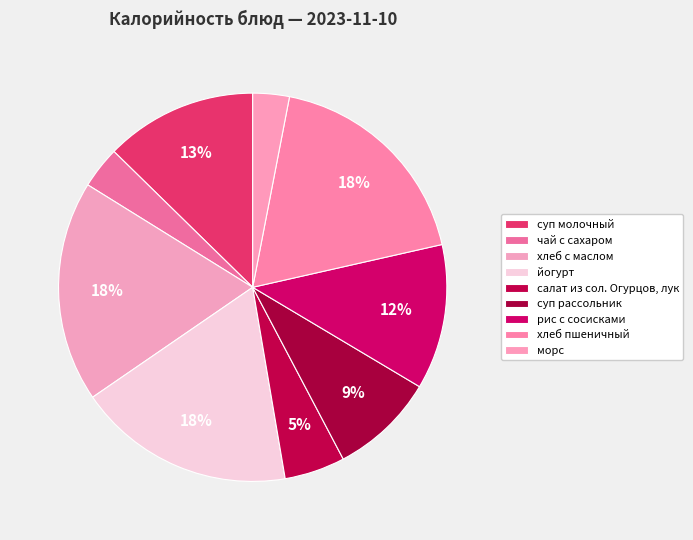

Which has a higher value, рис с сосисками or салат из сол. Огурцов, лук?

рис с сосисками